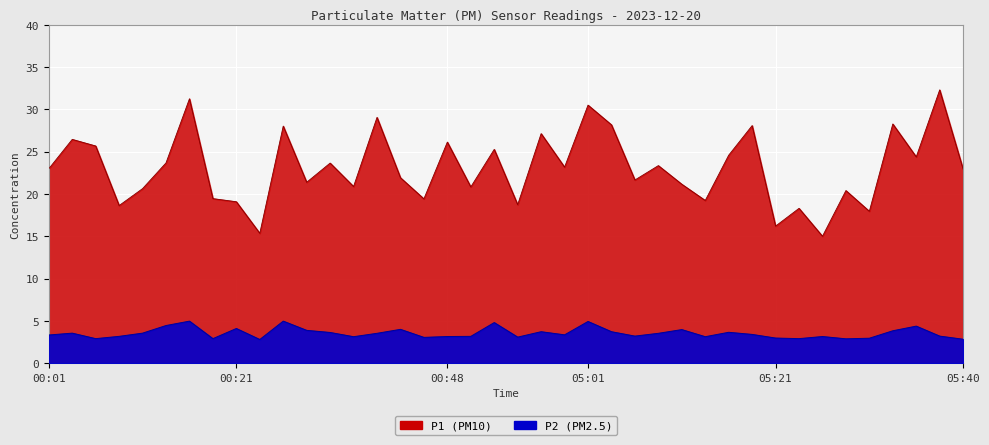

List the labels in order of P1 value, largest first.

05:38, 00:16, 05:01, 00:35, 05:33, 05:04, 05:18, 00:25, 04:56, 00:03, 00:48, 00:06, 04:36, 05:16, 05:35, 00:13, 00:30, 05:09, 04:59, 00:01, 05:40, 00:38, 05:06, 00:28, 05:11, 00:33, 04:33, 00:11, 05:28, 00:18, 00:40, 05:13, 00:21, 04:54, 00:08, 05:23, 05:30, 05:21, 00:23, 05:26